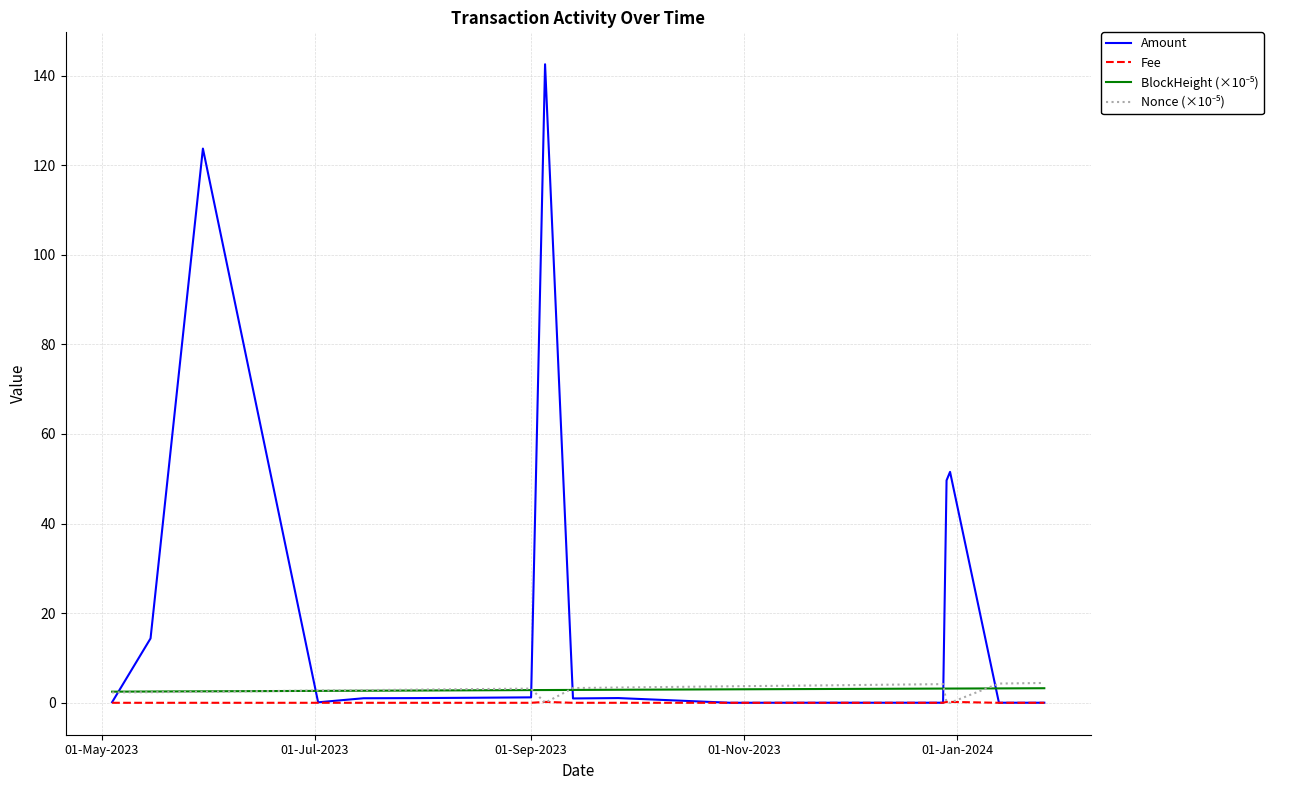

What is the greatest value displayed?

142.5